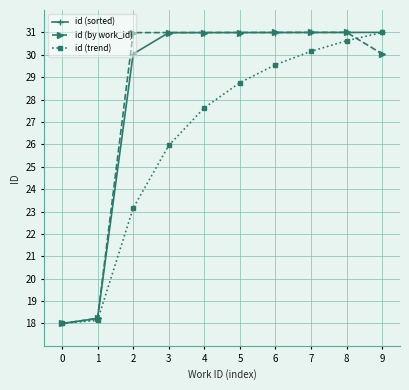

Reading left to right, transcribe all the data shown in this chart.

id (sorted): 18.0	18.2	30.0	31.0	31.0	31.0	31.0	31.0	31.0	31.0
id (by work_id): 18.0	18.2	31.0	31.0	31.0	31.0	31.0	31.0	31.0	30.0
id (trend): 18.0	18.1	23.1	26.0	27.6	28.8	29.6	30.2	30.6	31.0